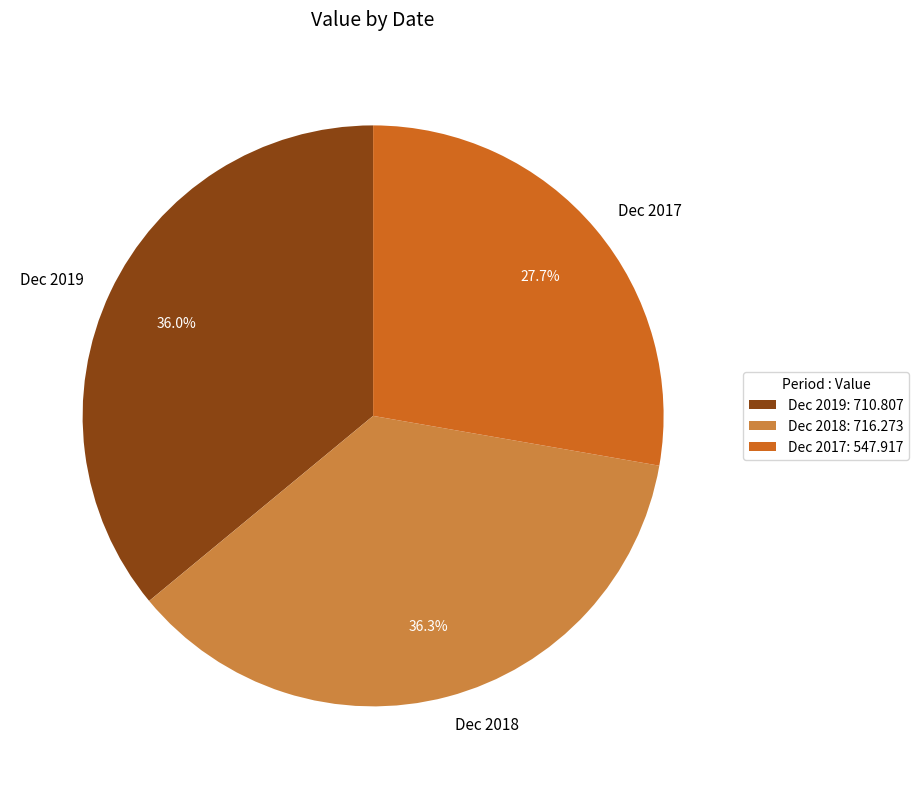

To the nearest percent, what is the difference between the largest and smallest slice percentages?

9%